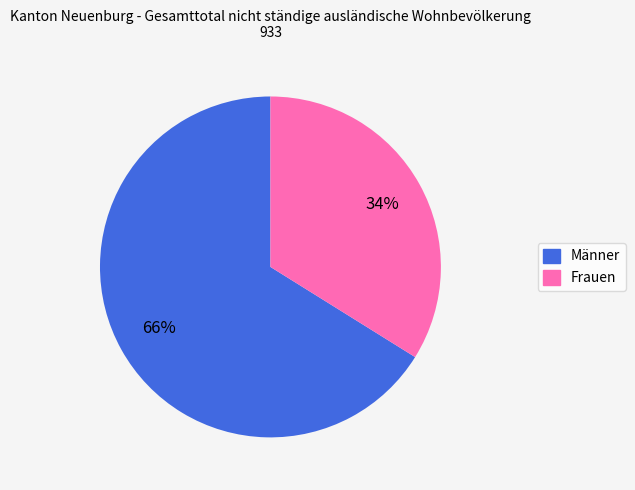

To the nearest percent, what percentage of the pie is Frauen?

34%